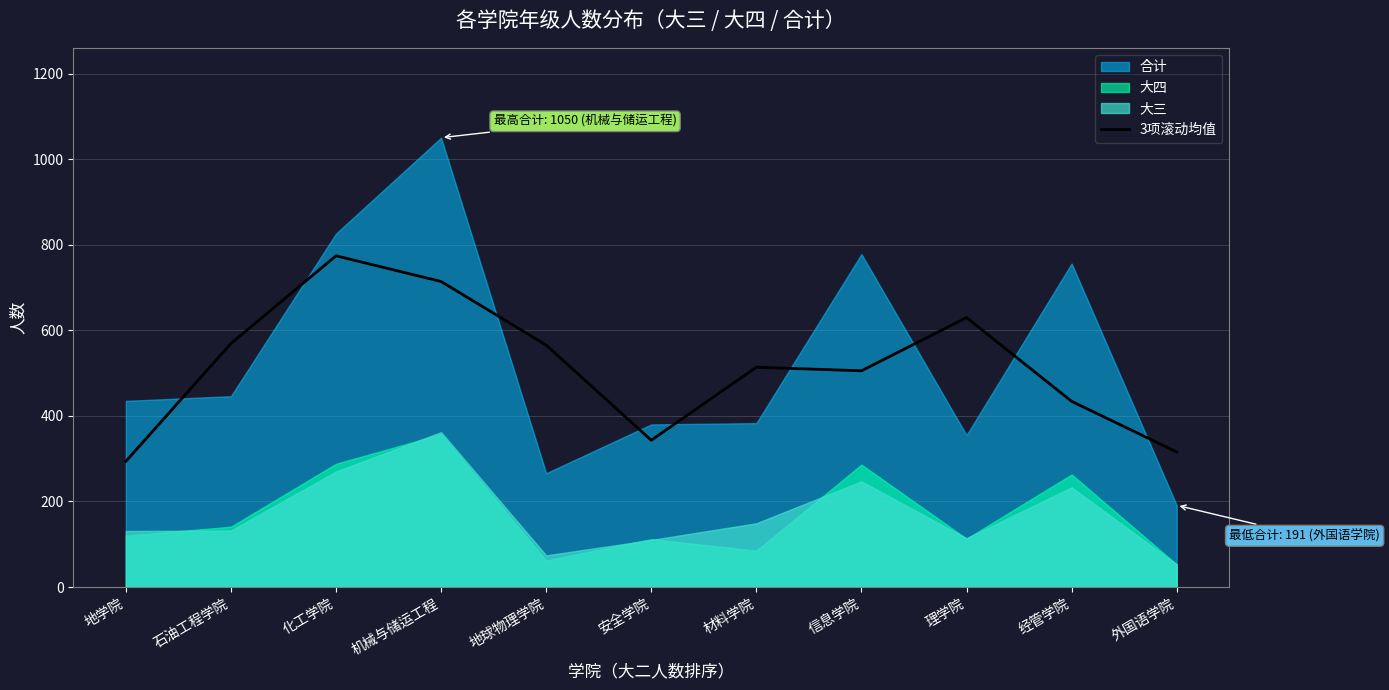

True or false: the data has more than 1 interior local peaks.

True